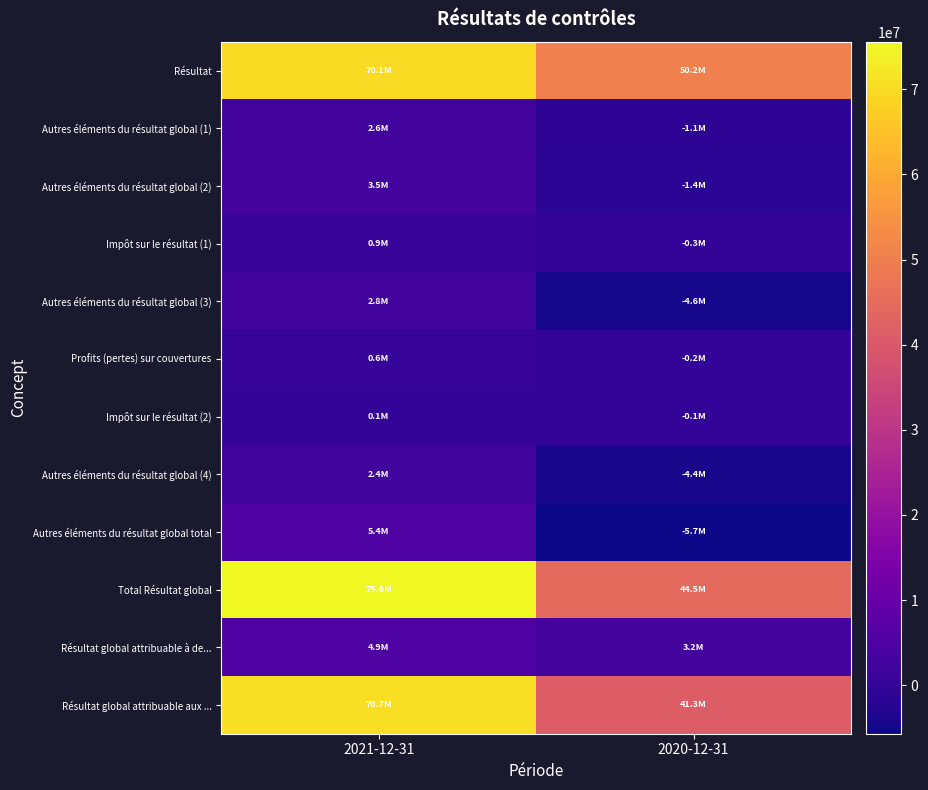

What is the smallest value displayed?

-5700000